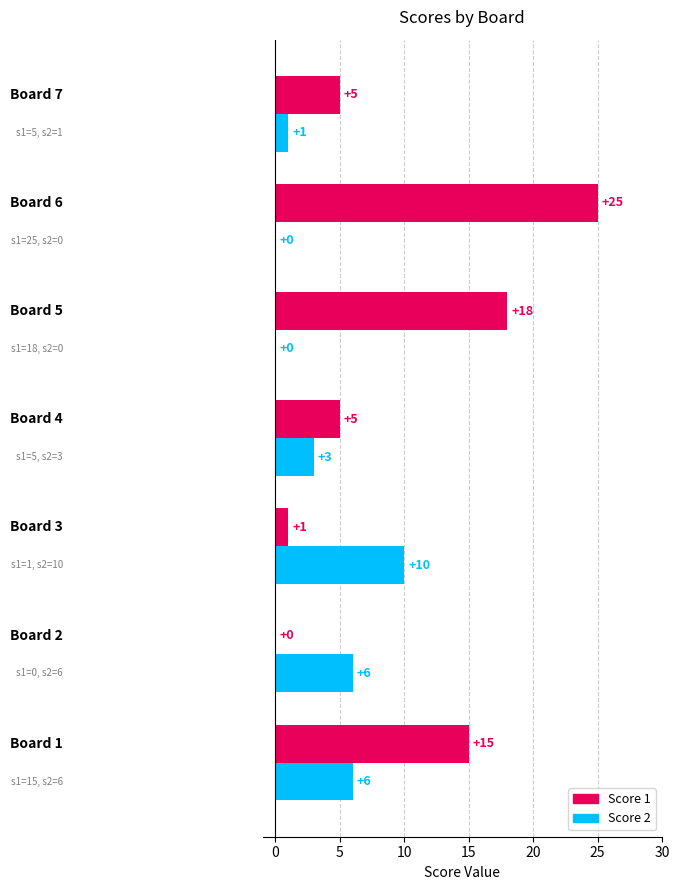

Which series has the largest total across all categories?

Score 1